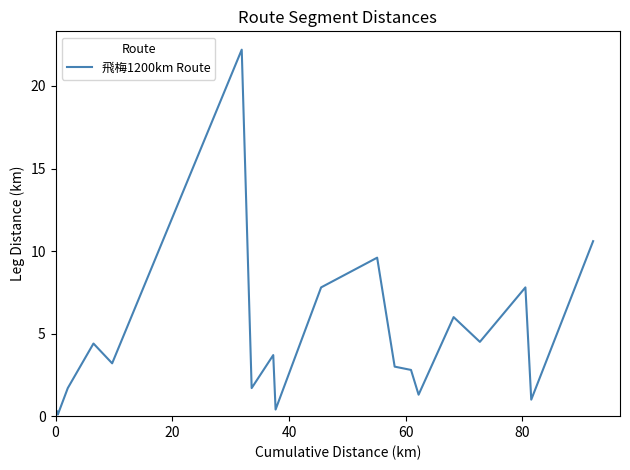

What is the greatest value displayed?

22.2